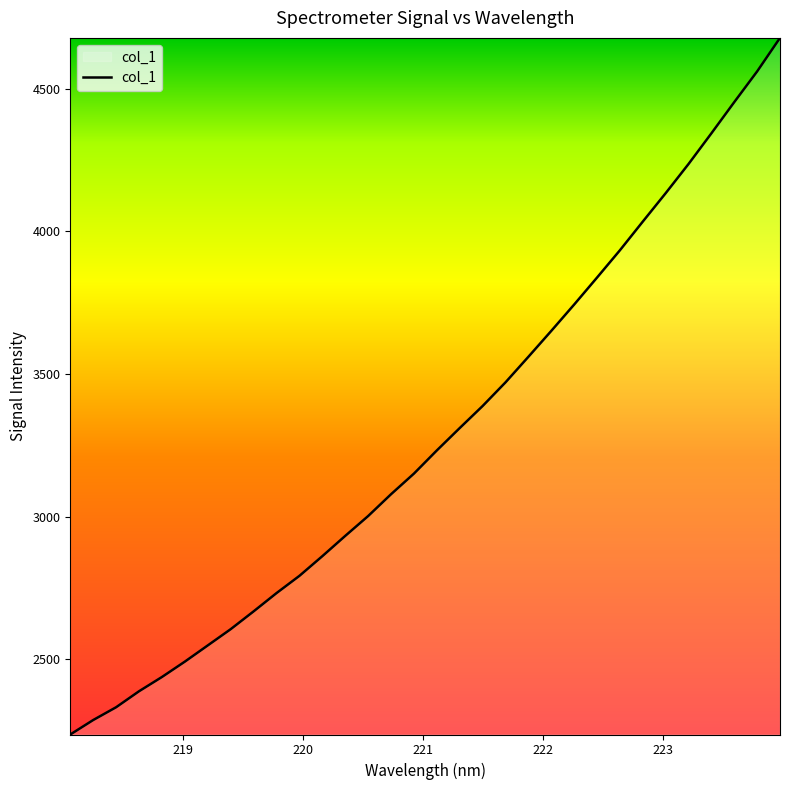

How many values are below 3232?

16